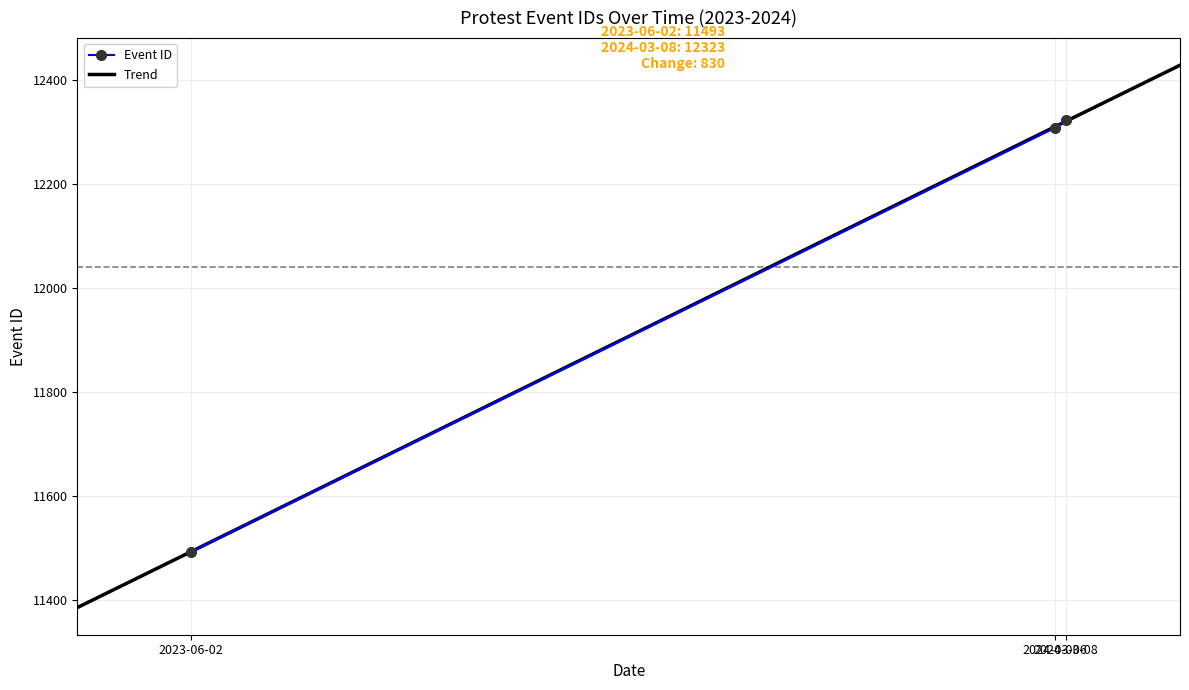

Rank the categories by value from highest to lowest.

2024-03-08, 2024-03-06, 2023-06-02